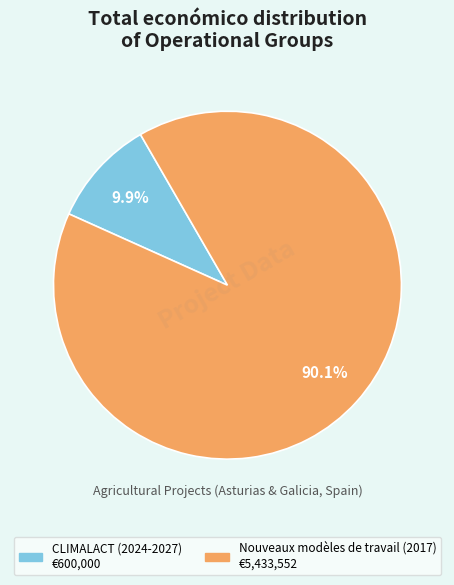

How many segments does this pie chart have?

2